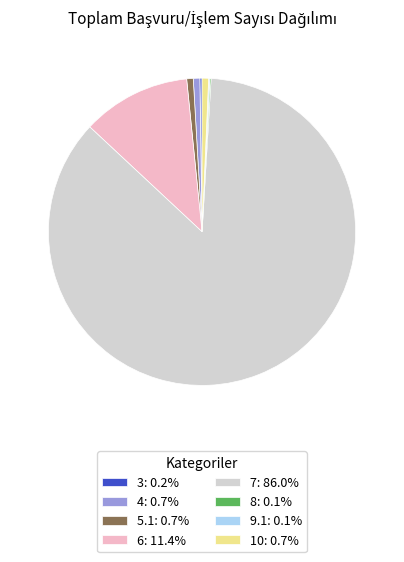

Does 10: 0.7% account for over 50% of the chart?

No